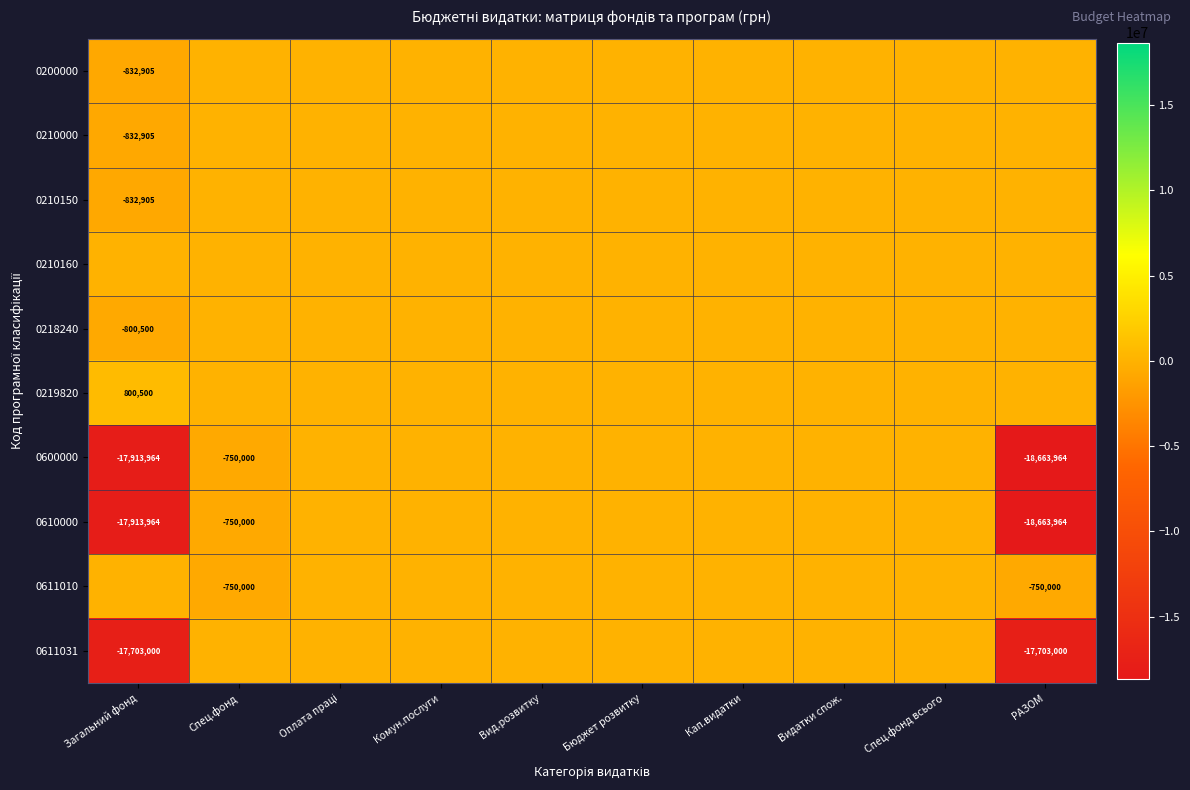

Count the number of data series in this chart.

10